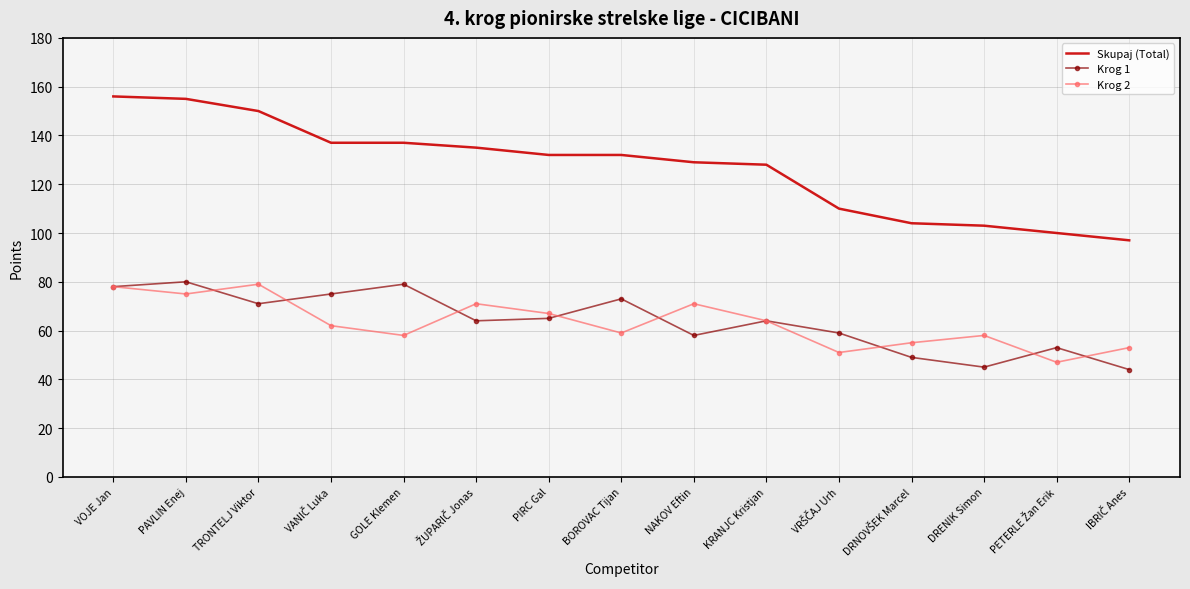

Which series has the largest total across all categories?

Skupaj (Total)